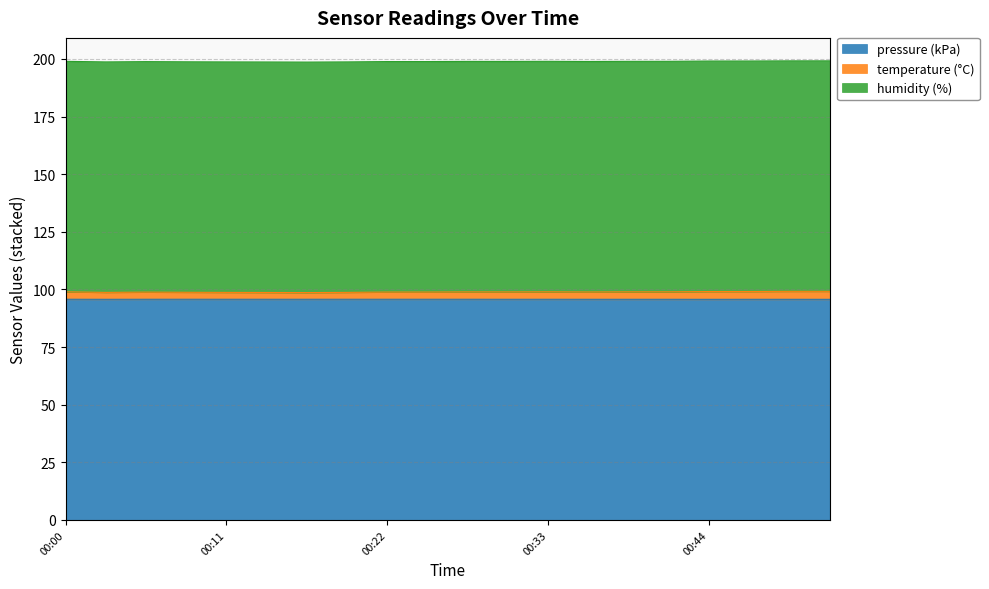

What is the minimum value shown in the chart?

95.7